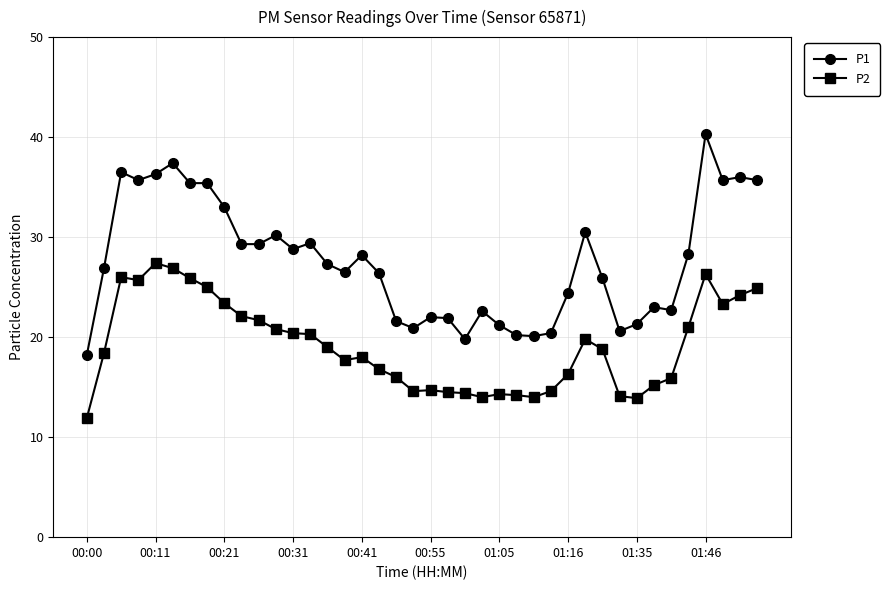

What is the value of the P2 point at the 8th from the left?

25.0